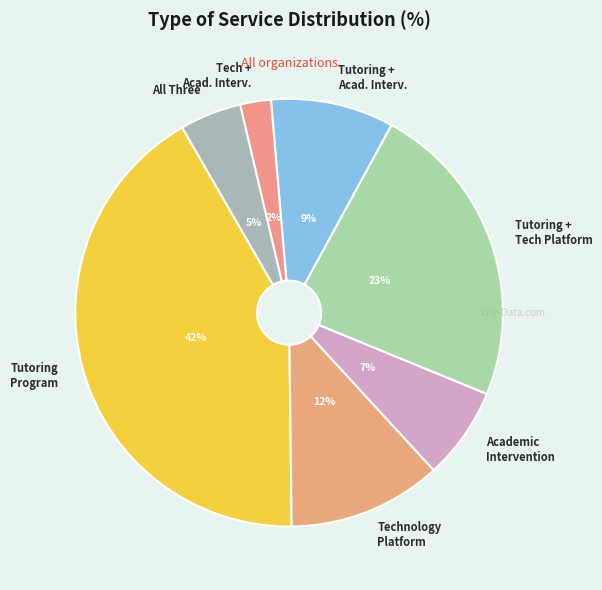

Does any single category account for the majority?

No